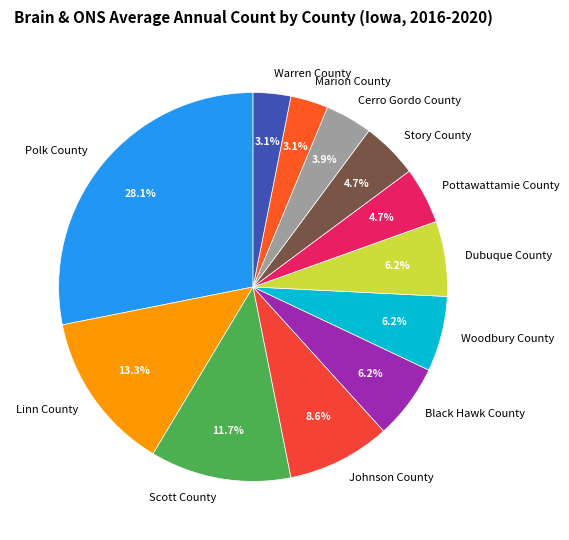

Which category has the biggest portion of the pie?

Polk County